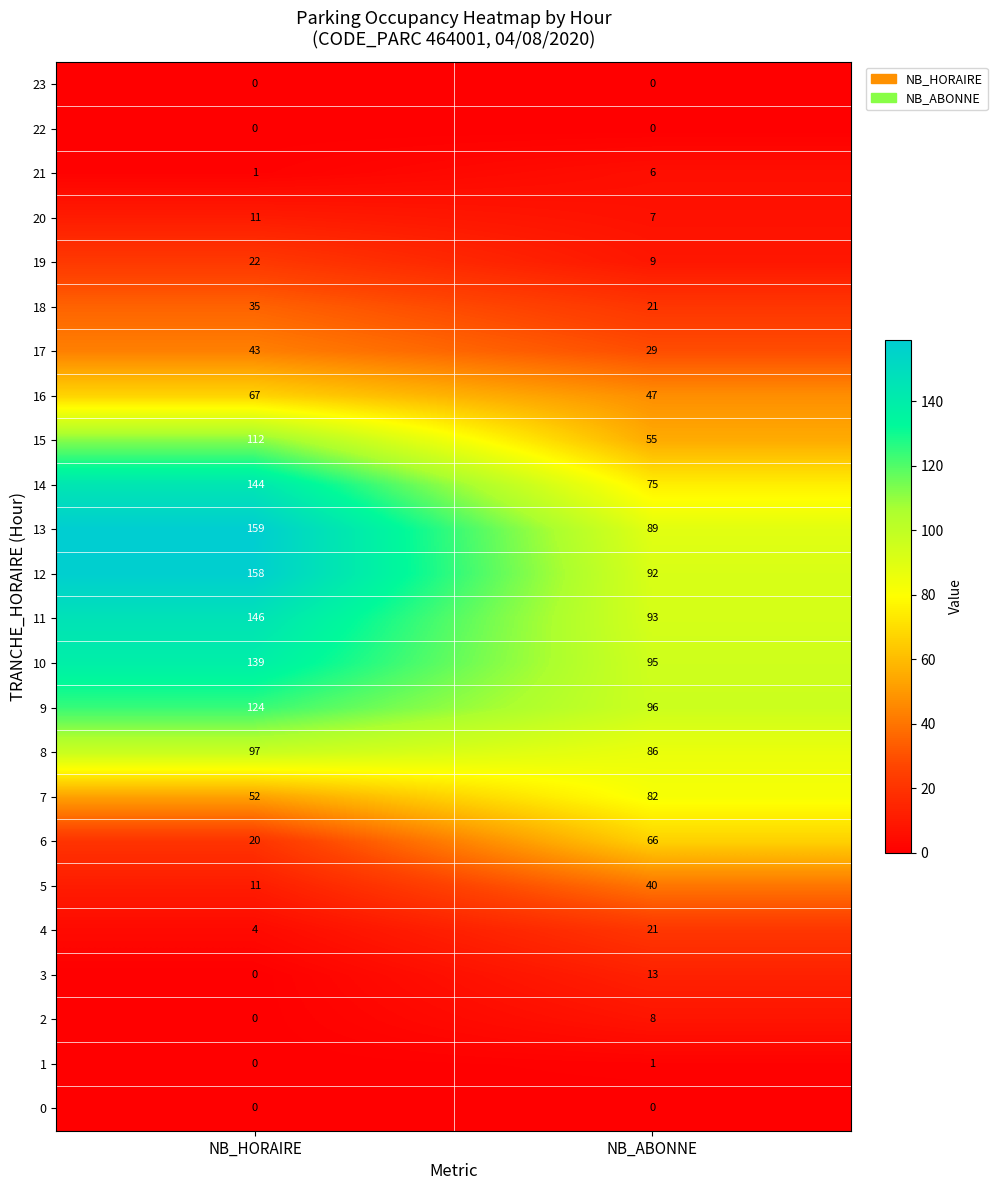

What is the difference between the maximum and minimum values in the 7 series?

30